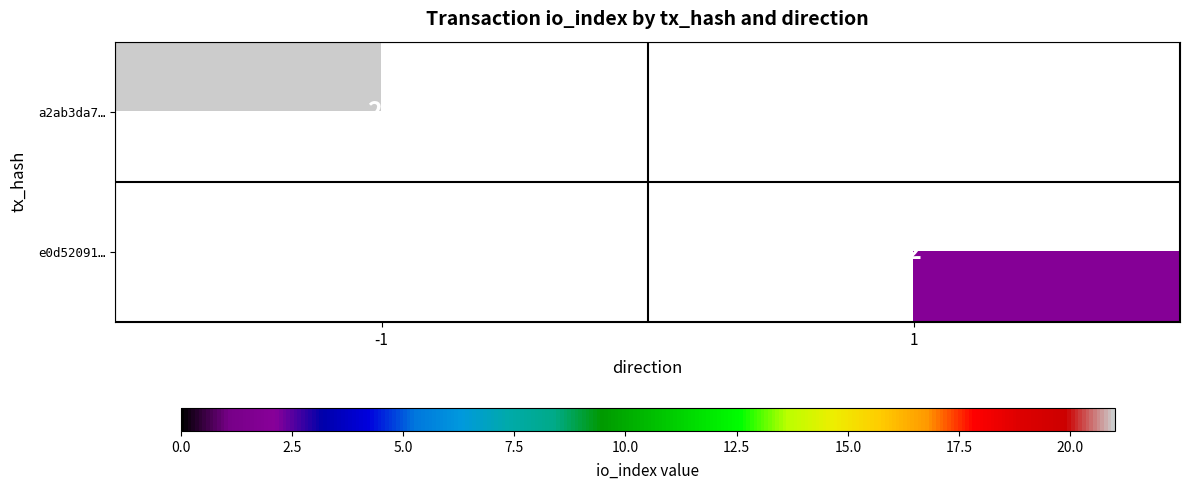

Is the value of a2ab3da7… at -1 greater than the value of e0d52091… at 1?

Yes